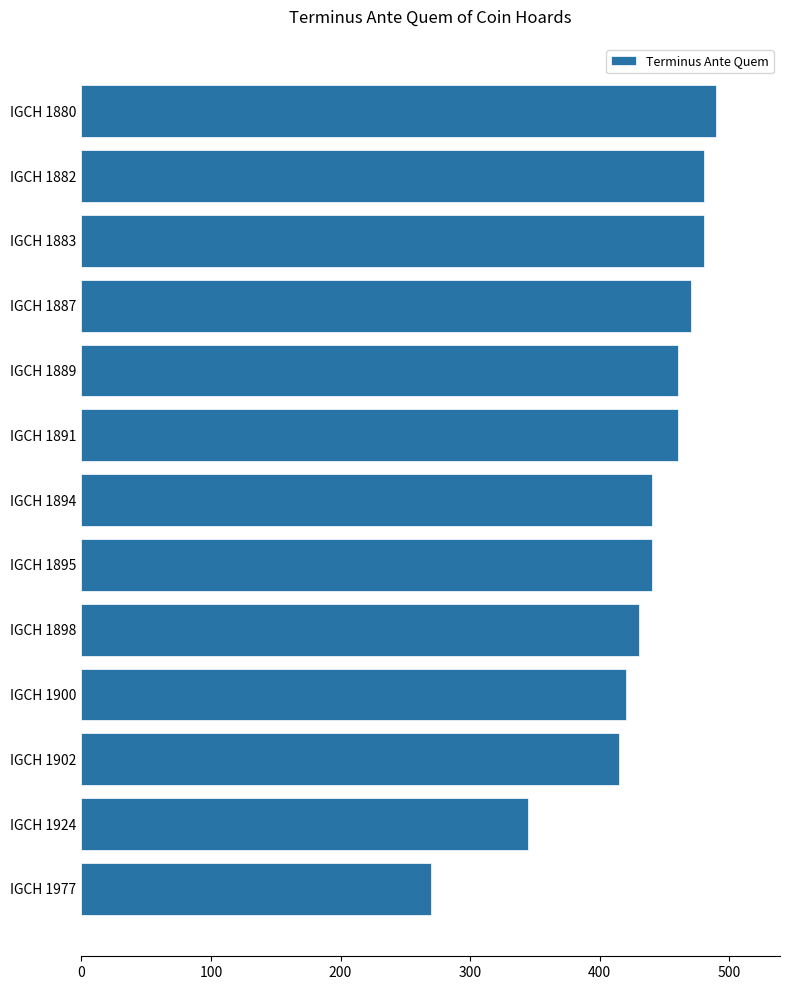

The chart shows a value of 820 at IGCH 1883. True or false?

False